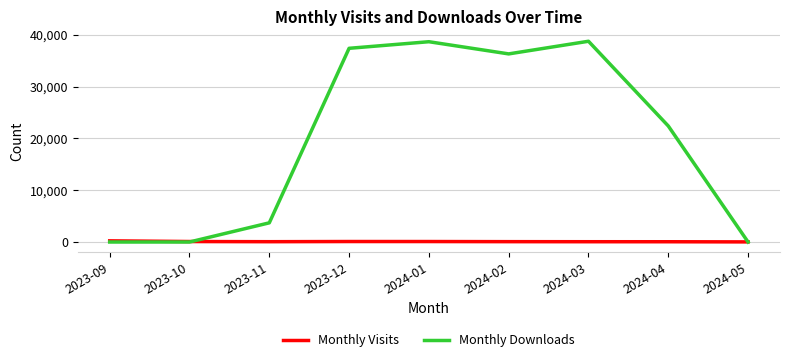

At 2024-02, list the series in order from largest to smallest.

Monthly Downloads, Monthly Visits